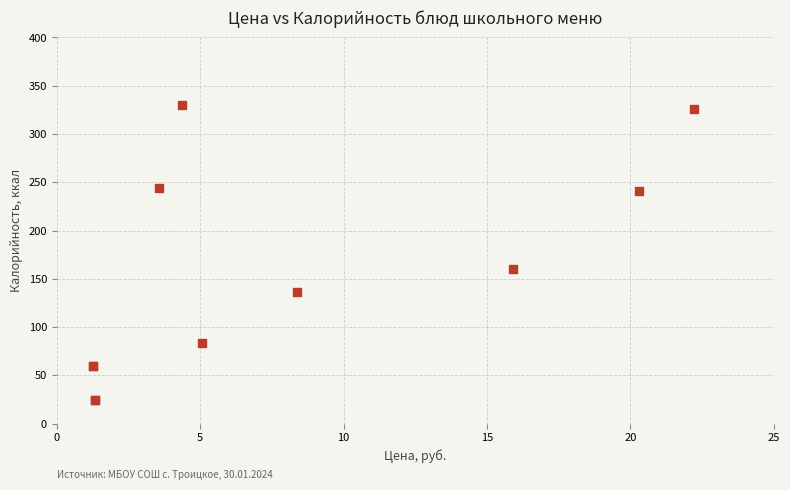

What Y value in the scatter plot is closest to 177?

160